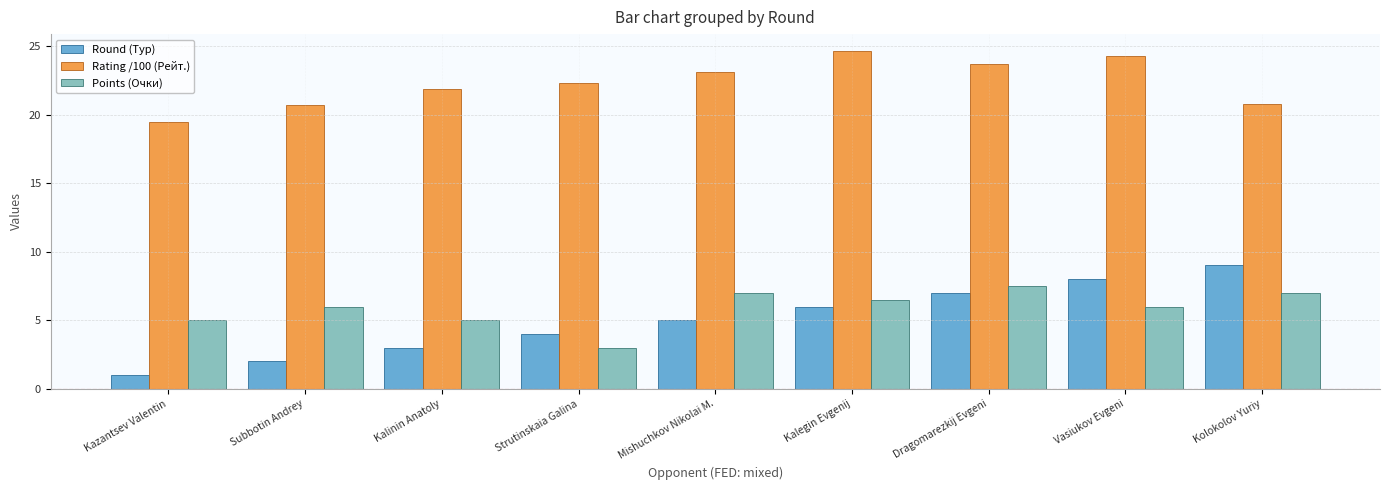

Which series has the largest total across all categories?

Rating /100 (Рейт.)